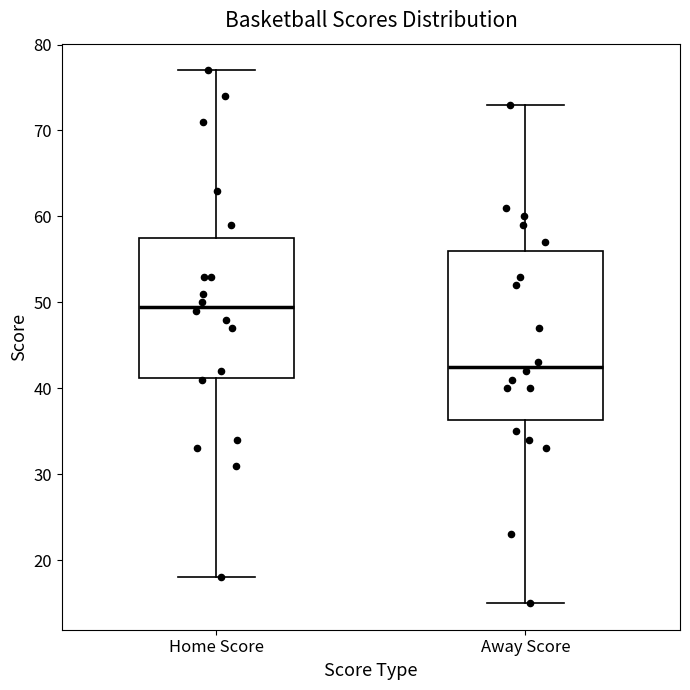

Reading left to right, read every box against the y-axis: the position of its median line, the range the box covers, and the ends of its whiskers. The values are not printed on the chart, so give them approximately, as read against the axis.

Home Score: median 50, box 41 to 58, whiskers 18 to 77
Away Score: median 43, box 36 to 56, whiskers 15 to 73